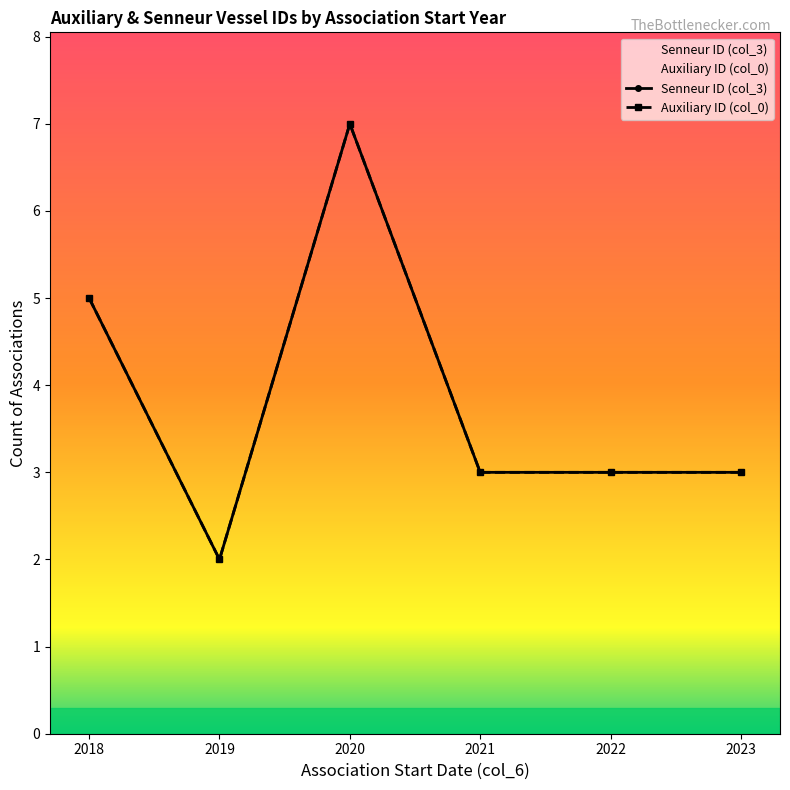

In Auxiliary ID (col_0), how many points are higher than both neighbors (excluding endpoints)?

1